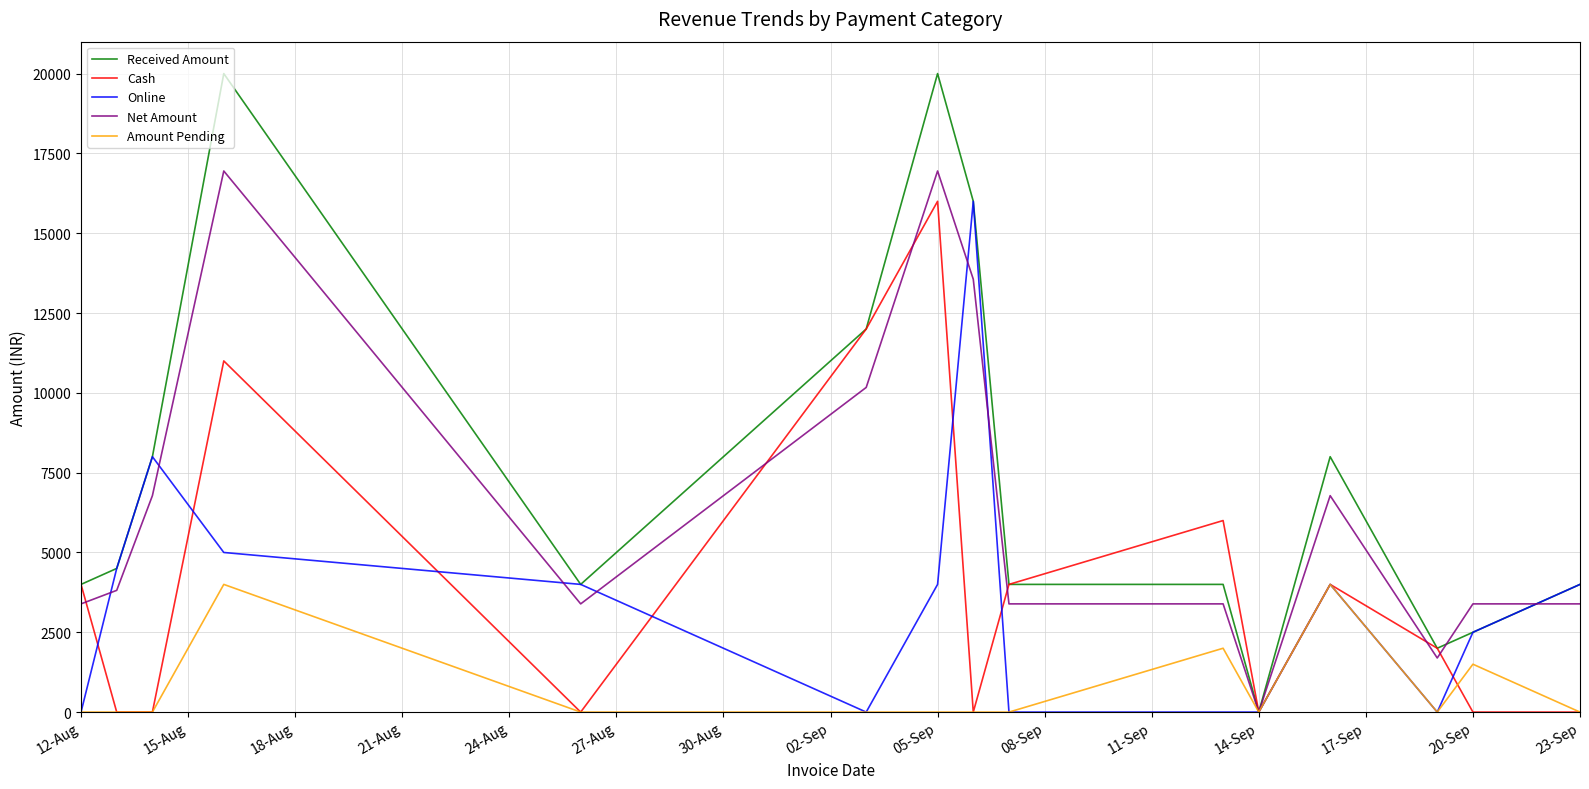

What is the highest value of the Online series?

16000.0